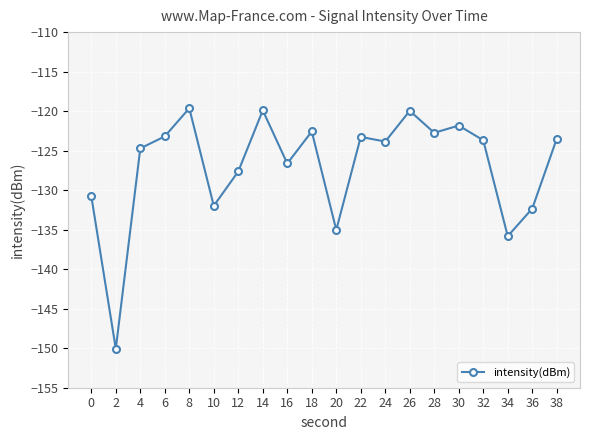

At which category does the data reach its first local peak?

8